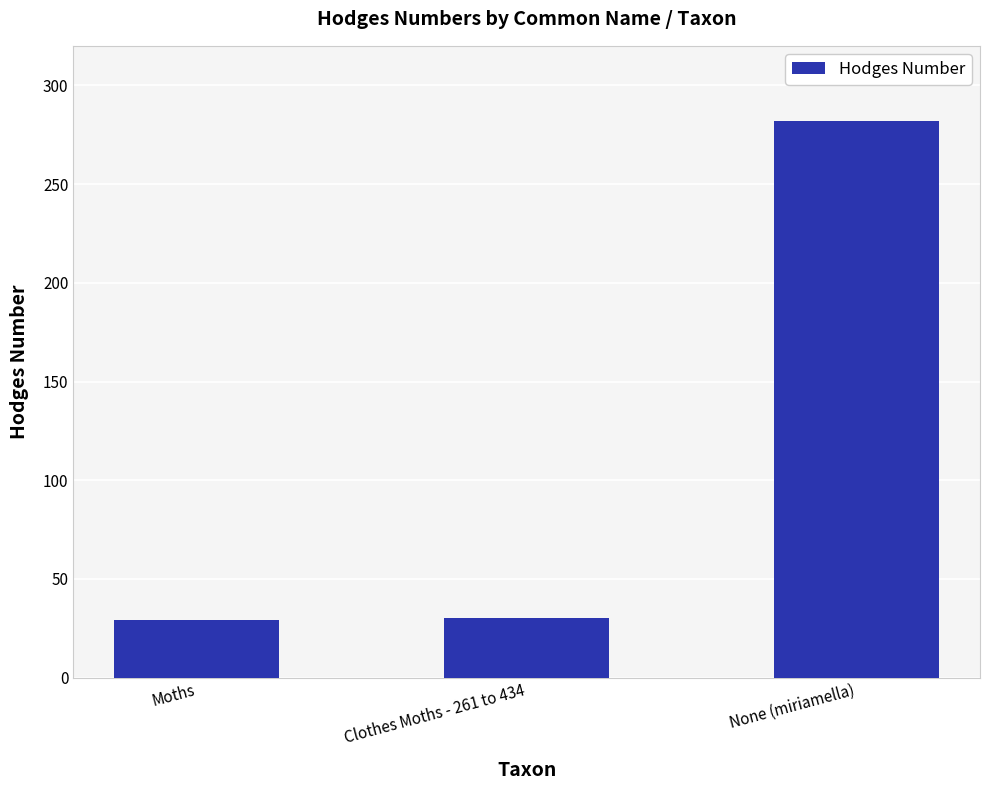

How many values exceed 30?

2